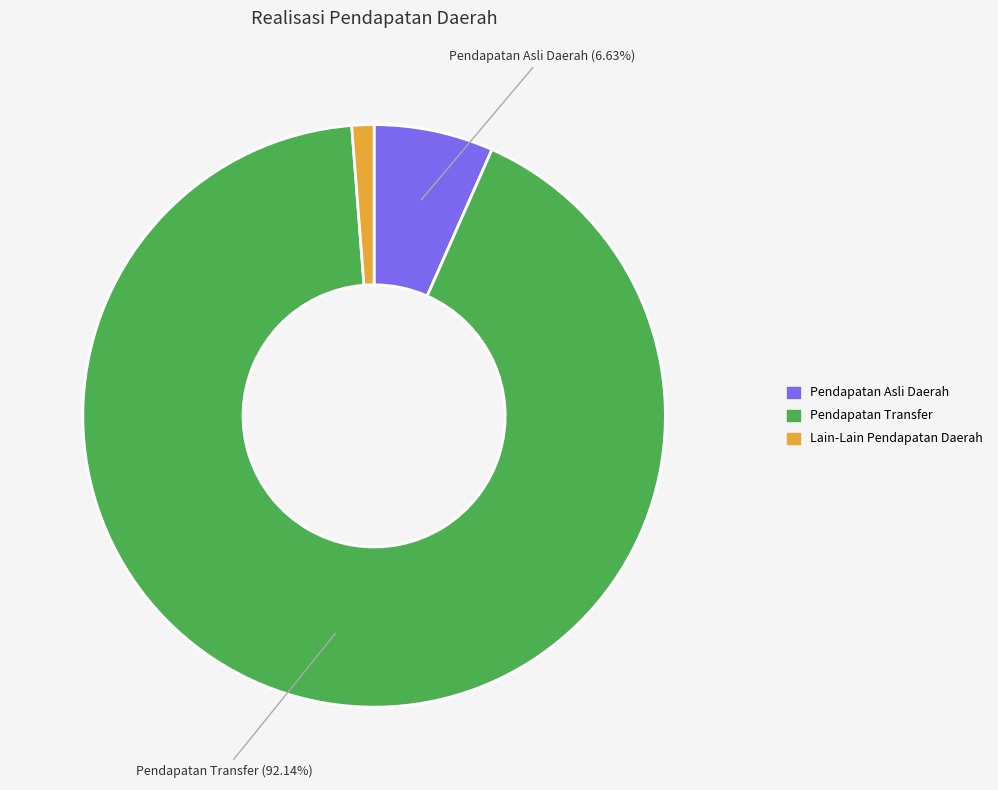

The Lain-Lain Pendapatan Daerah slice represents 10% of the pie. True or false?

False